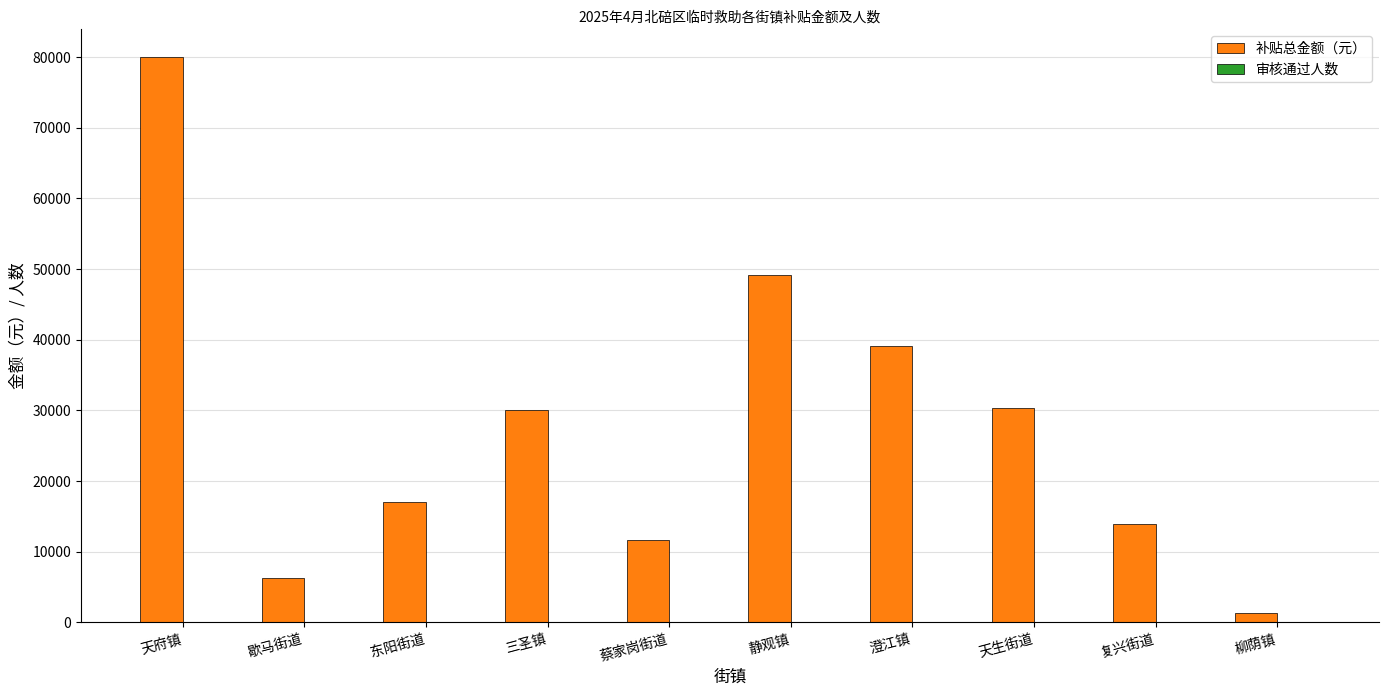

Which series has the largest total across all categories?

补贴总金额（元）